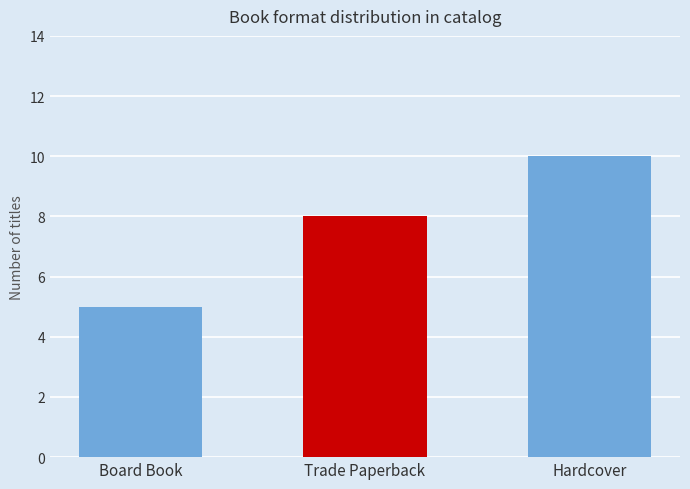

Does the chart contain any negative values?

No